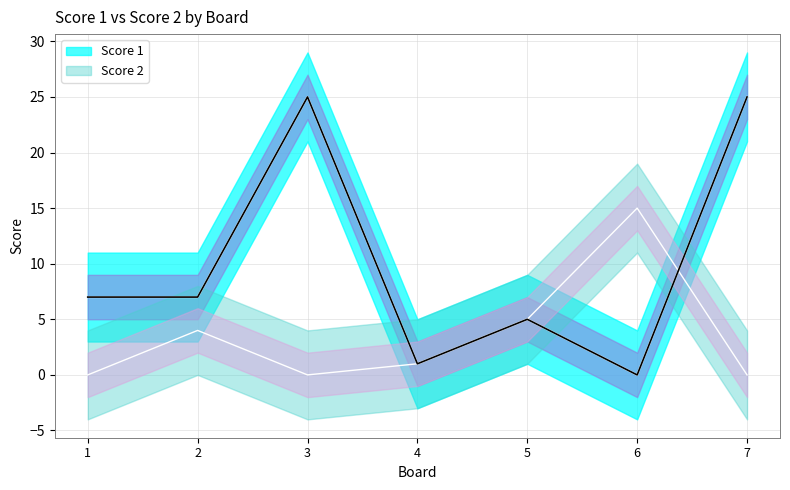

What is the difference between the second highest and second lowest values in the Score 2 series?

5